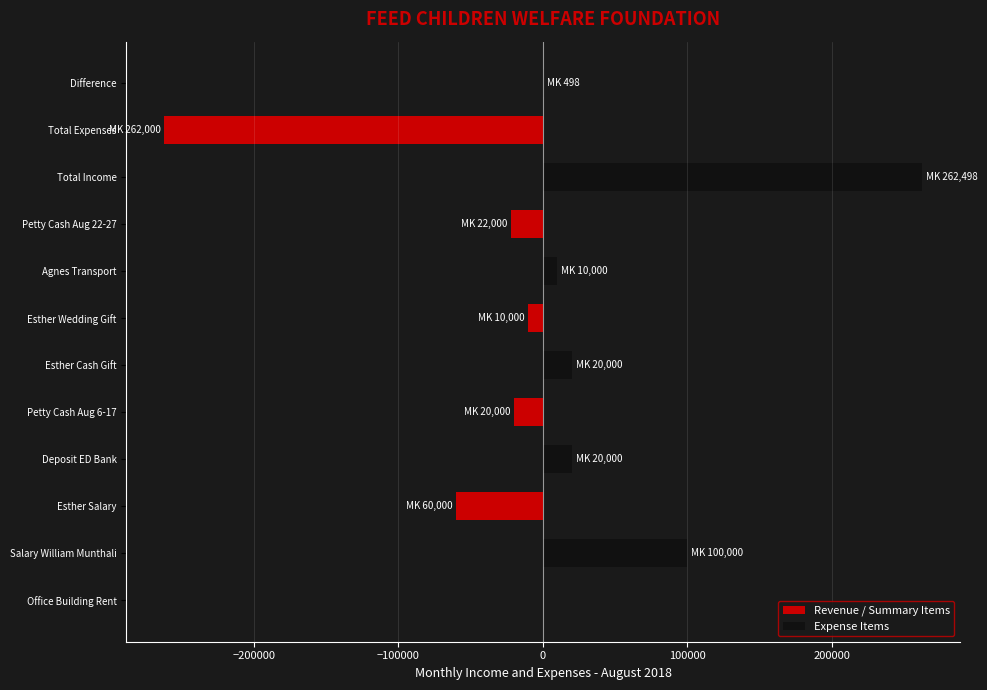

What value does the Expense Items series have at Esther Cash Gift, to the nearest 10?

20000